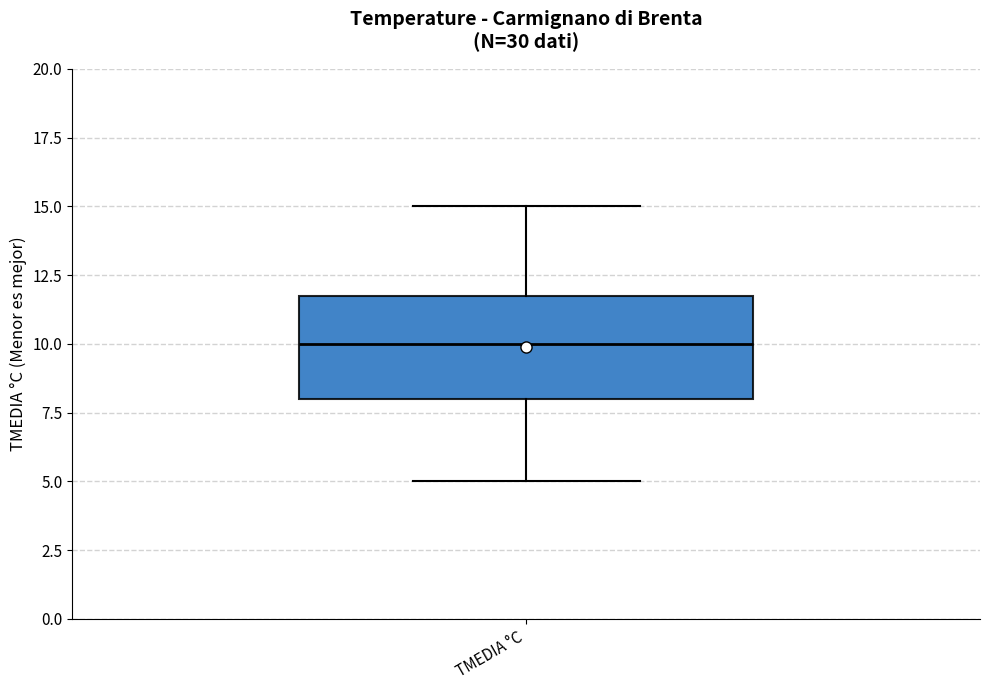

Where is the upper edge of the box for TMEDIA °C on the y-axis? The values are not printed on the chart, so give them approximately, as read against the axis.

12